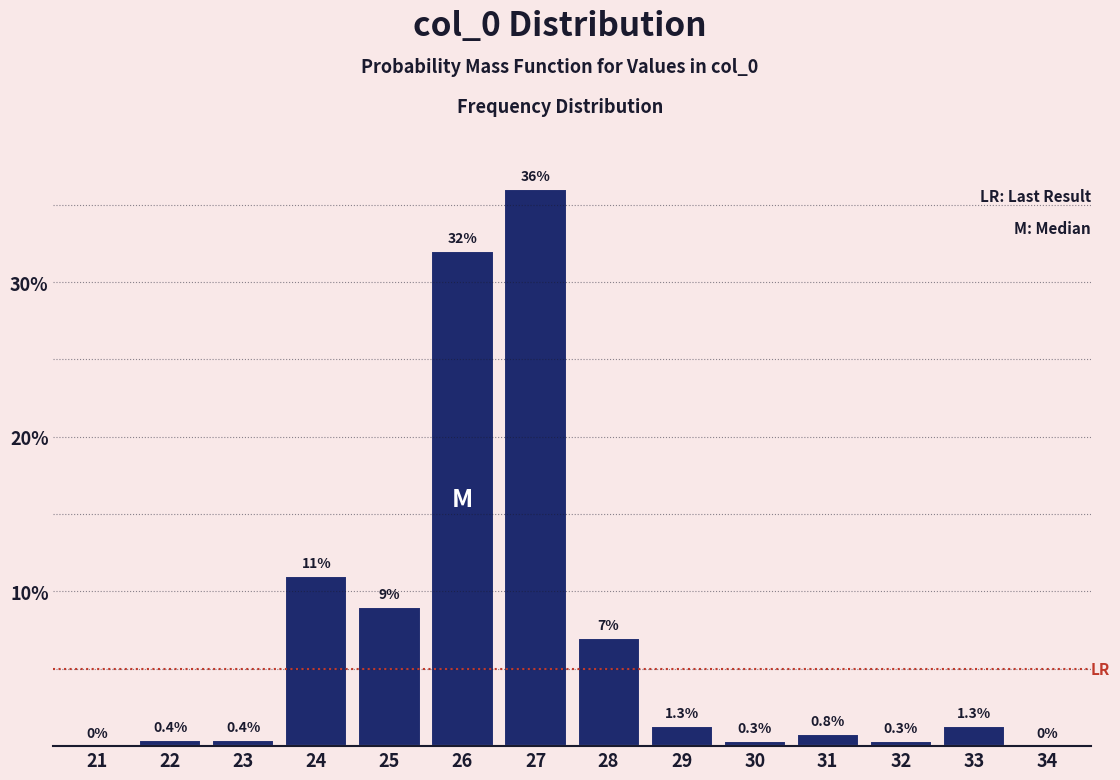

Reading right to left, list all the values displayed in this chart.

34=0.0	33=1.3	32=0.3	31=0.8	30=0.3	29=1.3	28=7.0	27=36.0	26=32.0	25=9.0	24=11.0	23=0.4	22=0.4	21=0.0